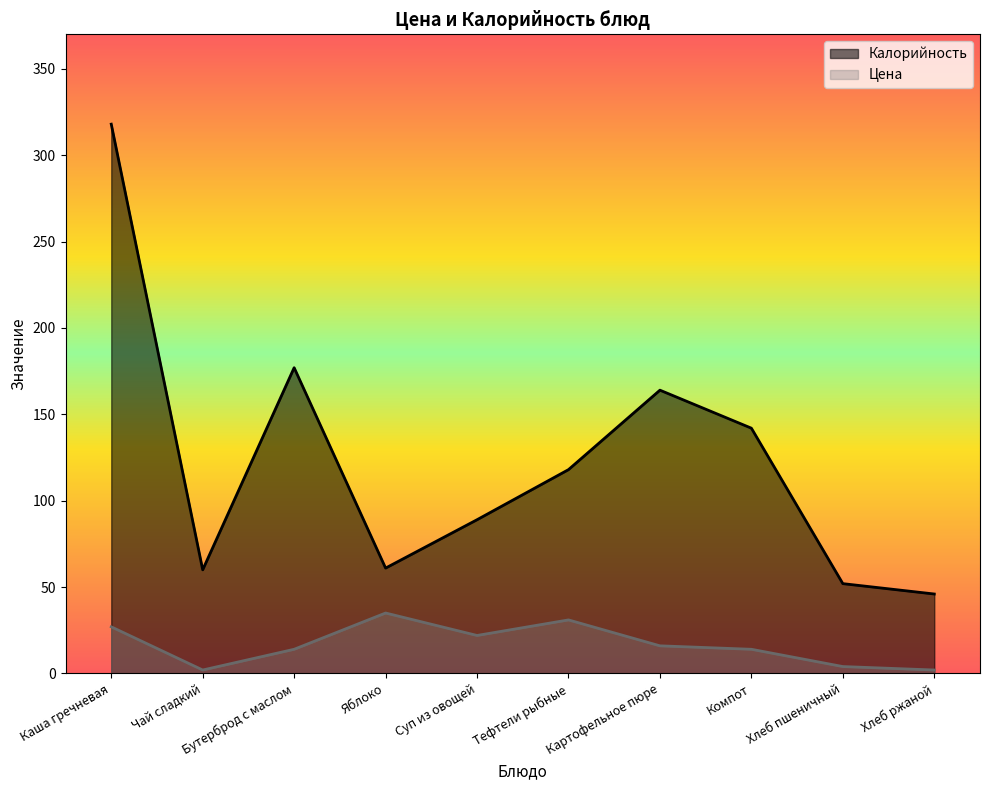

At which category is the sum across all series the highest?

Каша гречневая